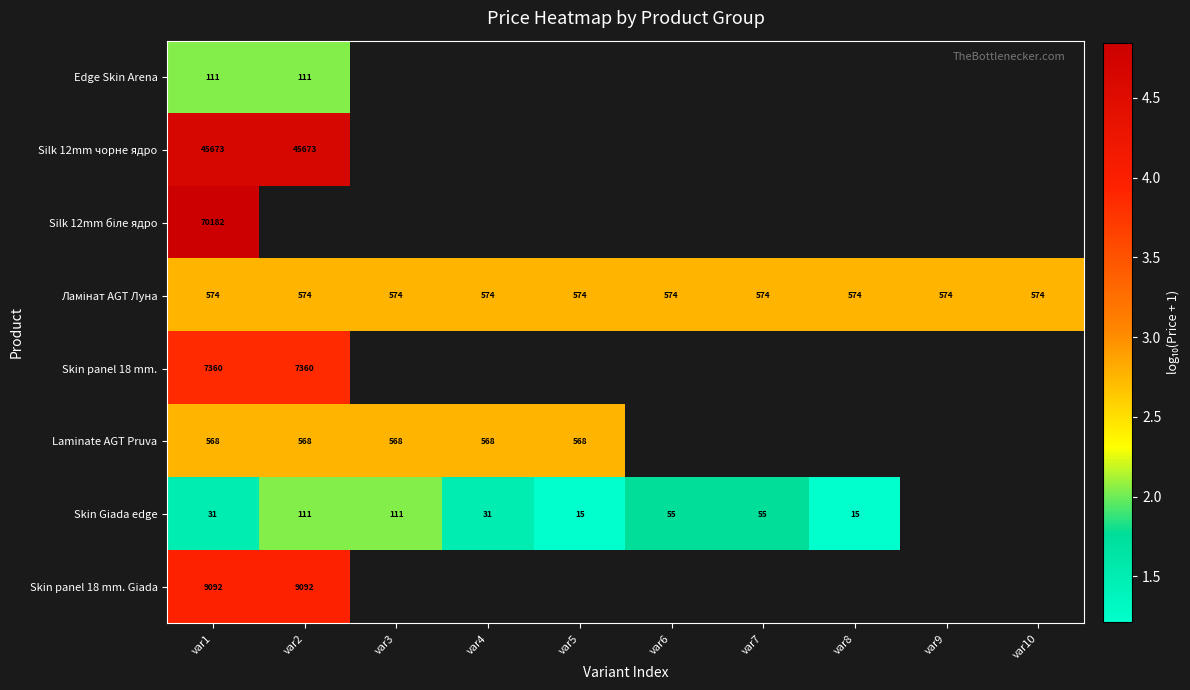

At which category does the chart reach its minimum across all series?

var5